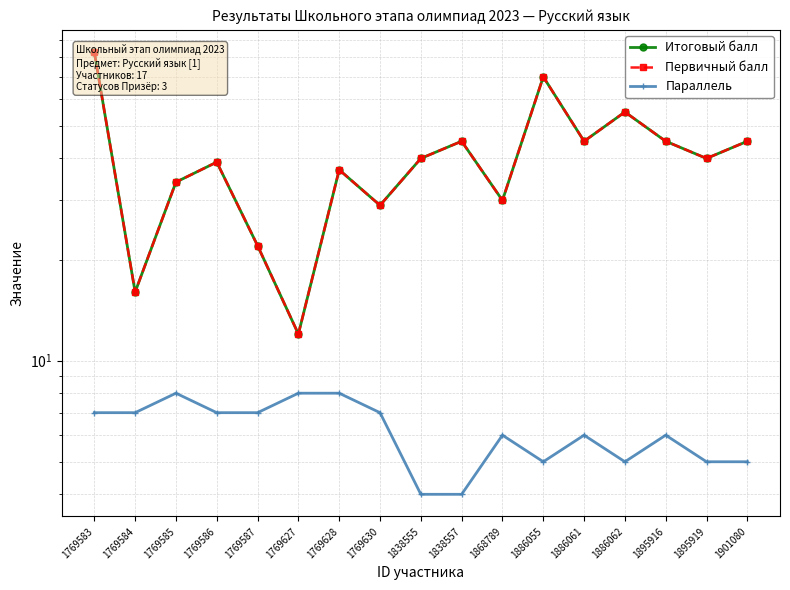

Where is the first local maximum for Итоговый балл?

1769586